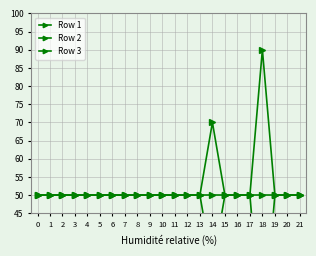

Which series has the largest range (max minus min)?

Row 1